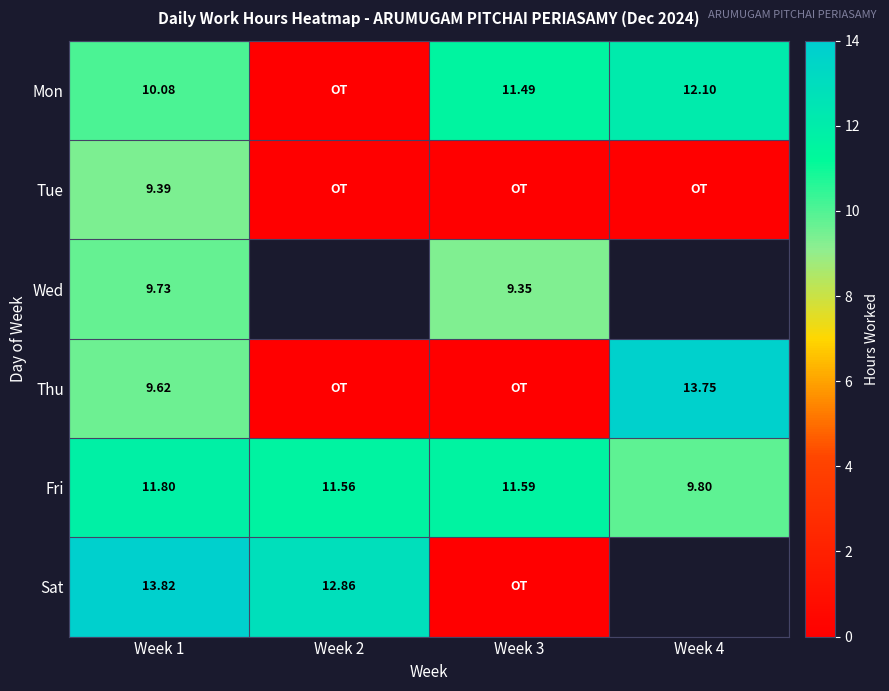

Where is Thu nearest to the value 6?

Week 1